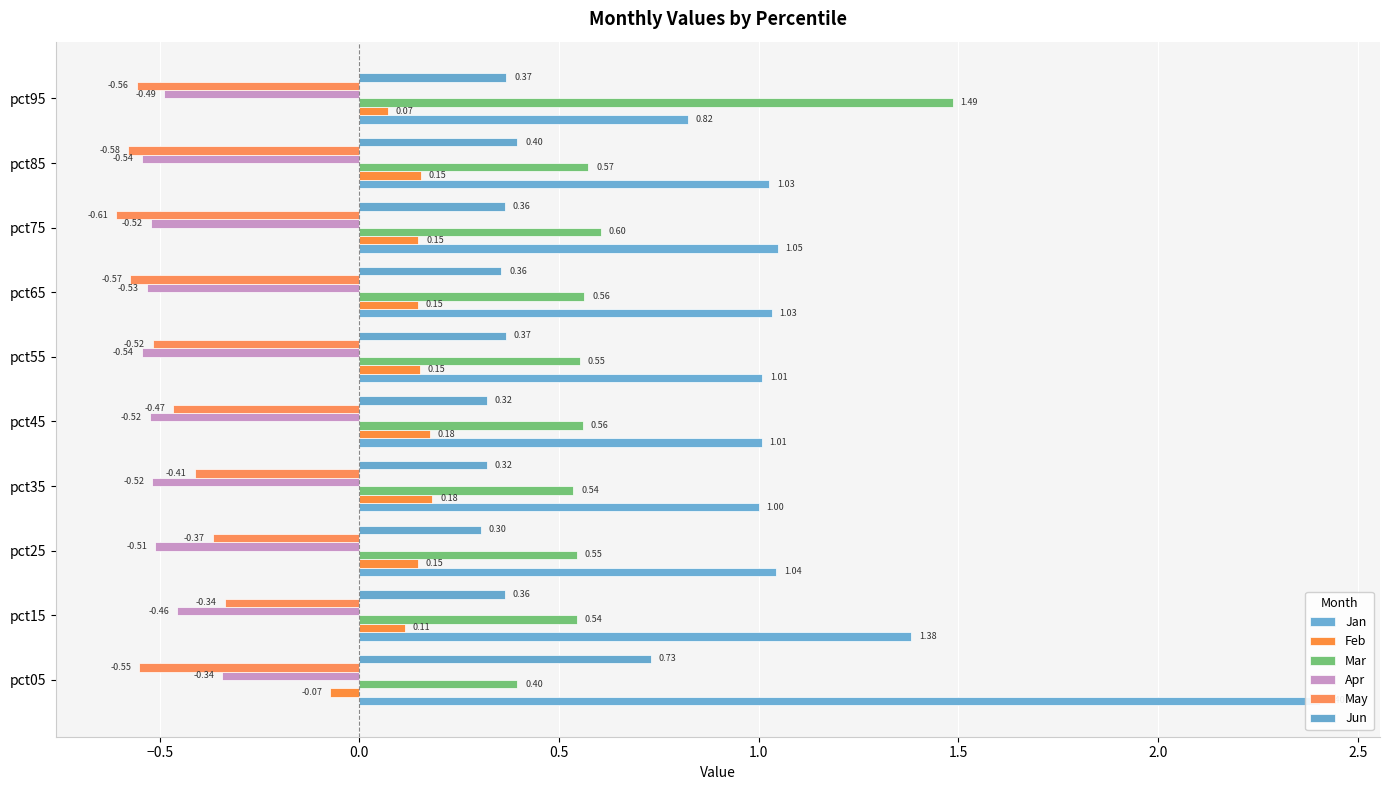

List the series in order of their peak value, highest first.

Jan, Mar, Jun, Feb, May, Apr